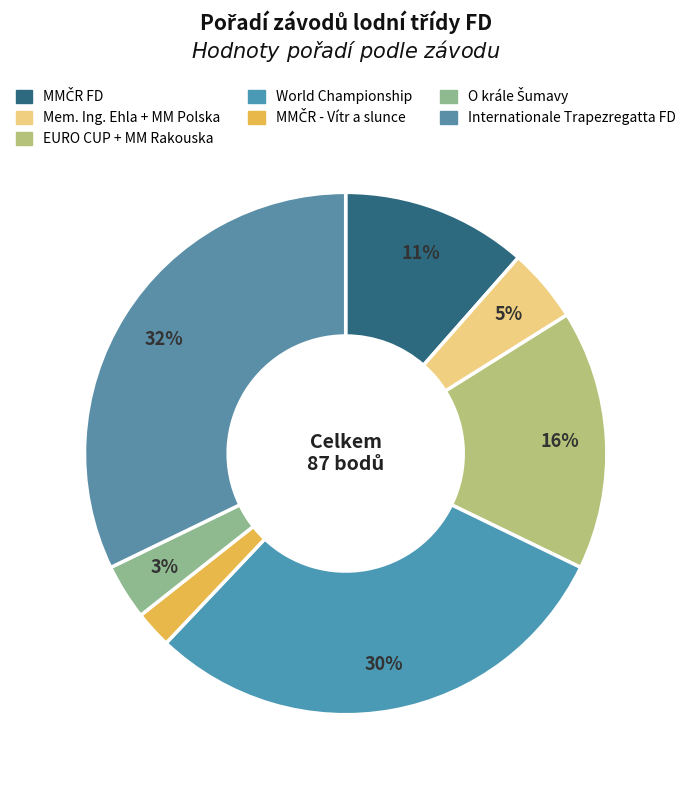

What percentage is the World Championship slice, to the nearest percent?

30%